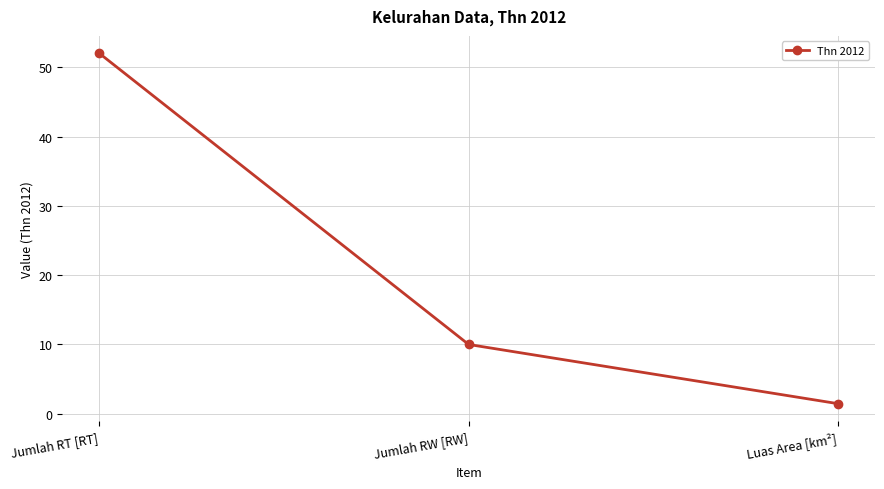

At which category does the chart reach its peak across all series?

Jumlah RT [RT]